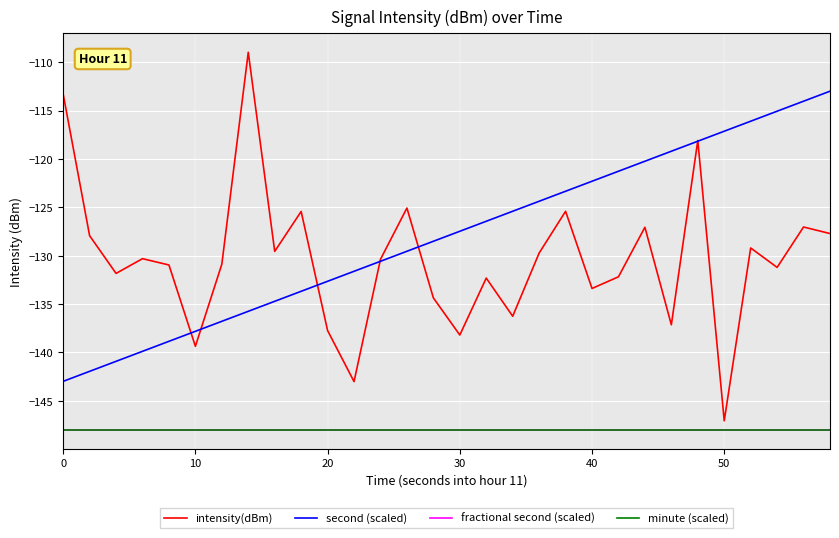

Reading left to right, transcribe all the data shown in this chart.

intensity(dBm): -113.3	-127.9	-131.8	-130.3	-131.0	-139.4	-130.9	-109.0	-129.6	-125.4	-137.7	-143.0	-130.4	-125.1	-134.4	-138.2	-132.3	-136.3	-129.7	-125.4	-133.4	-132.2	-127.1	-137.1	-118.1	-147.1	-129.2	-131.2	-127.0	-127.7
second (scaled): -143.0	-142.0	-140.9	-139.9	-138.9	-137.8	-136.8	-135.8	-134.7	-133.7	-132.7	-131.6	-130.6	-129.6	-128.5	-127.5	-126.4	-125.4	-124.4	-123.3	-122.3	-121.3	-120.2	-119.2	-118.2	-117.1	-116.1	-115.1	-114.0	-113.0
fractional second (scaled): -148.0	-148.0	-148.0	-148.0	-148.0	-148.0	-148.0	-148.0	-148.0	-148.0	-148.0	-148.0	-148.0	-148.0	-148.0	-148.0	-148.0	-148.0	-148.0	-148.0	-148.0	-148.0	-148.0	-148.0	-148.0	-148.0	-148.0	-148.0	-148.0	-148.0
minute (scaled): -148.0	-148.0	-148.0	-148.0	-148.0	-148.0	-148.0	-148.0	-148.0	-148.0	-148.0	-148.0	-148.0	-148.0	-148.0	-148.0	-148.0	-148.0	-148.0	-148.0	-148.0	-148.0	-148.0	-148.0	-148.0	-148.0	-148.0	-148.0	-148.0	-148.0